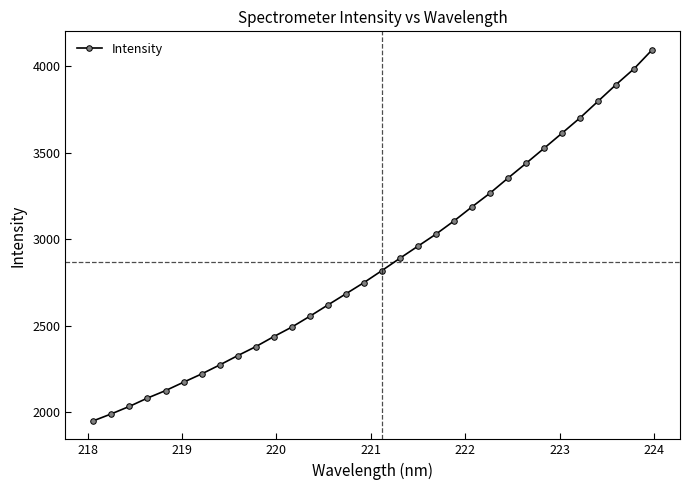

What is the value of the 2nd point from the left?

1992.0